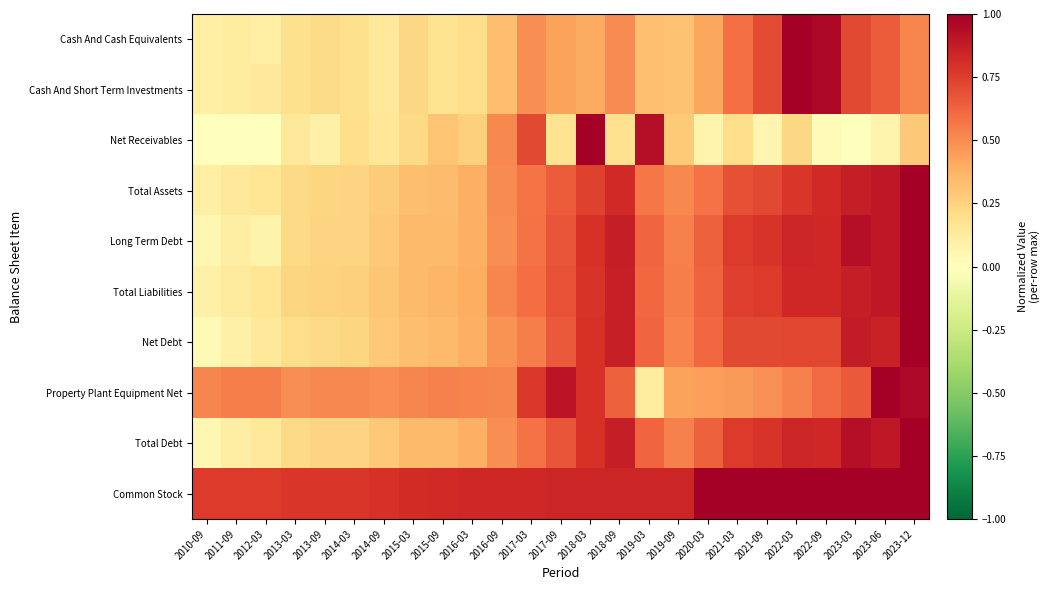

Count the number of data series in this chart.

10